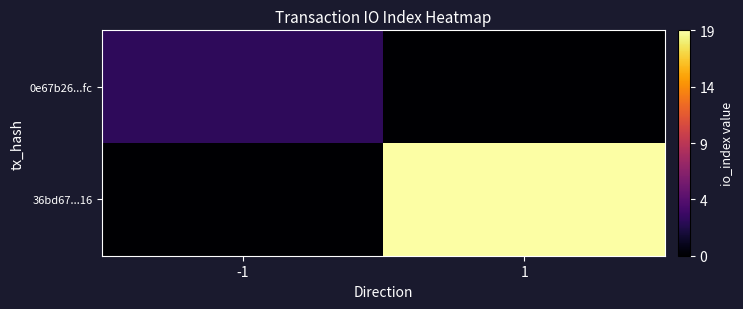

What is the greatest value displayed?

19